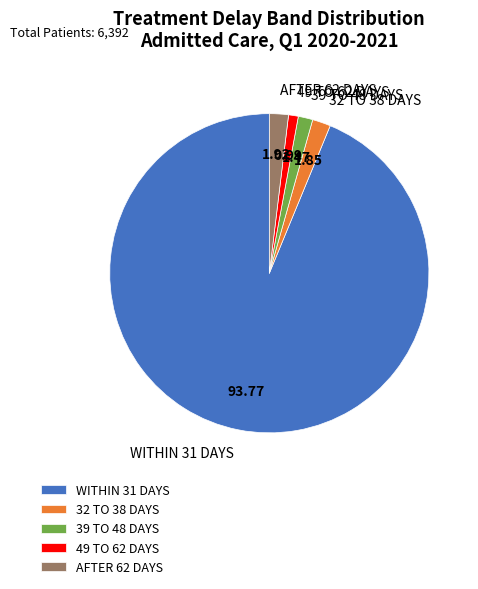

Which has a higher value, AFTER 62 DAYS or WITHIN 31 DAYS?

WITHIN 31 DAYS